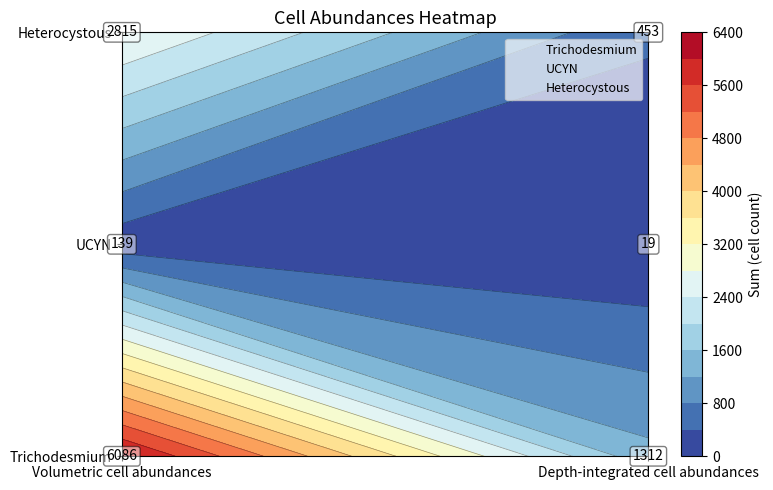

Rank the series at Volumetric cell abundances from lowest to highest value.

UCYN, Heterocystous, Trichodesmium